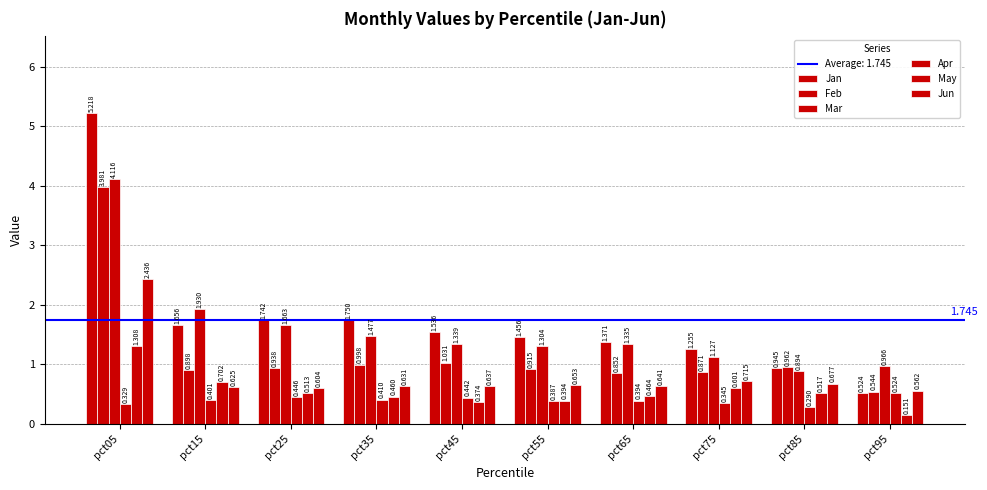

How many distinct data groups are displayed?

6